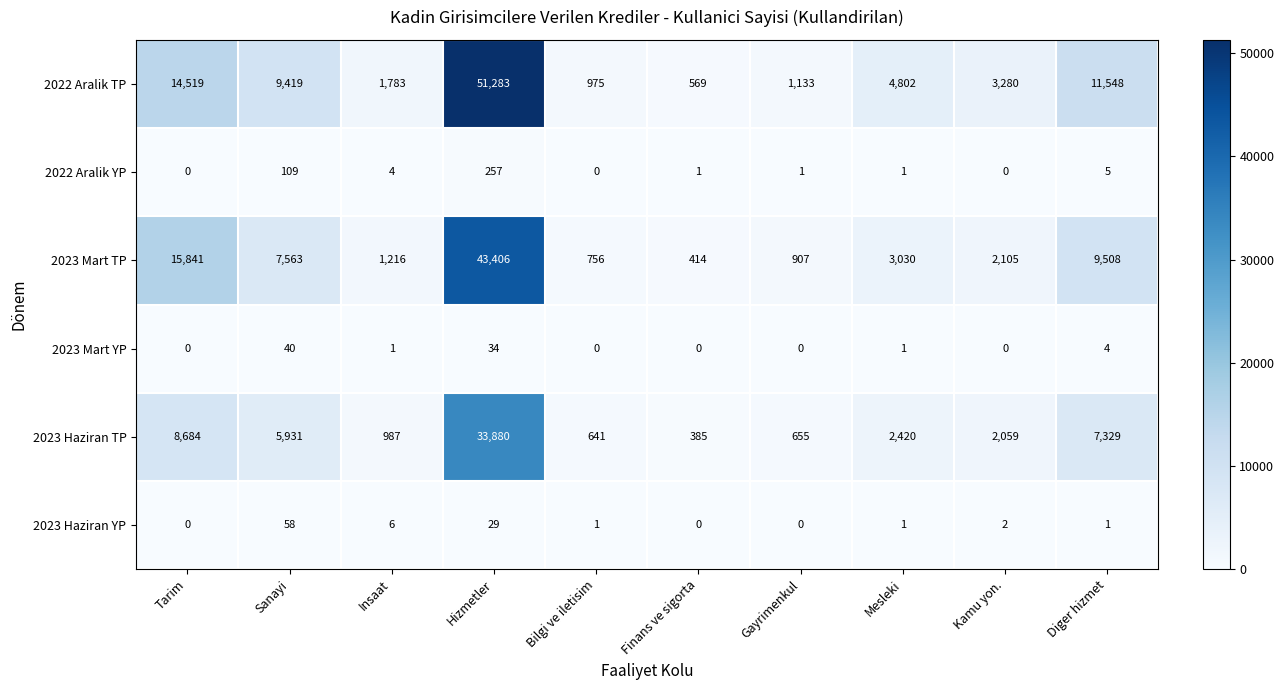

The value of 2023 Haziran TP at Sanayi is 5931. True or false?

True